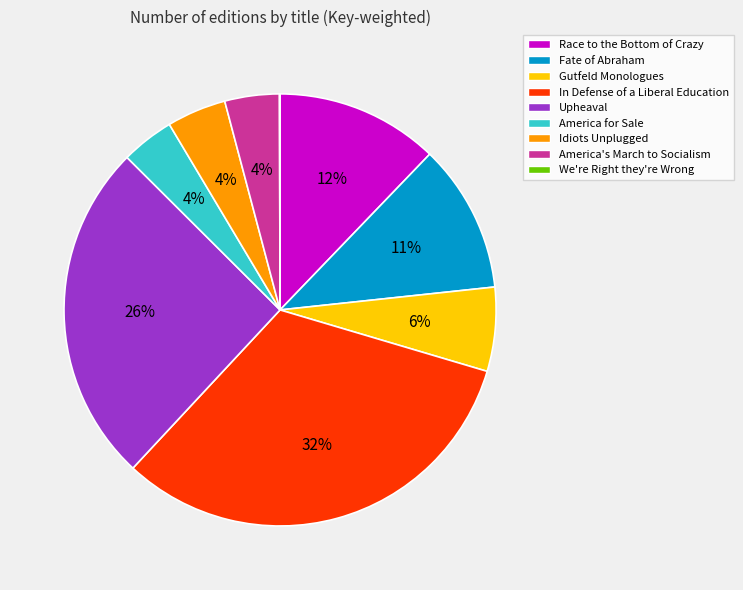

What is the largest slice in the pie chart?

In Defense of a Liberal Education